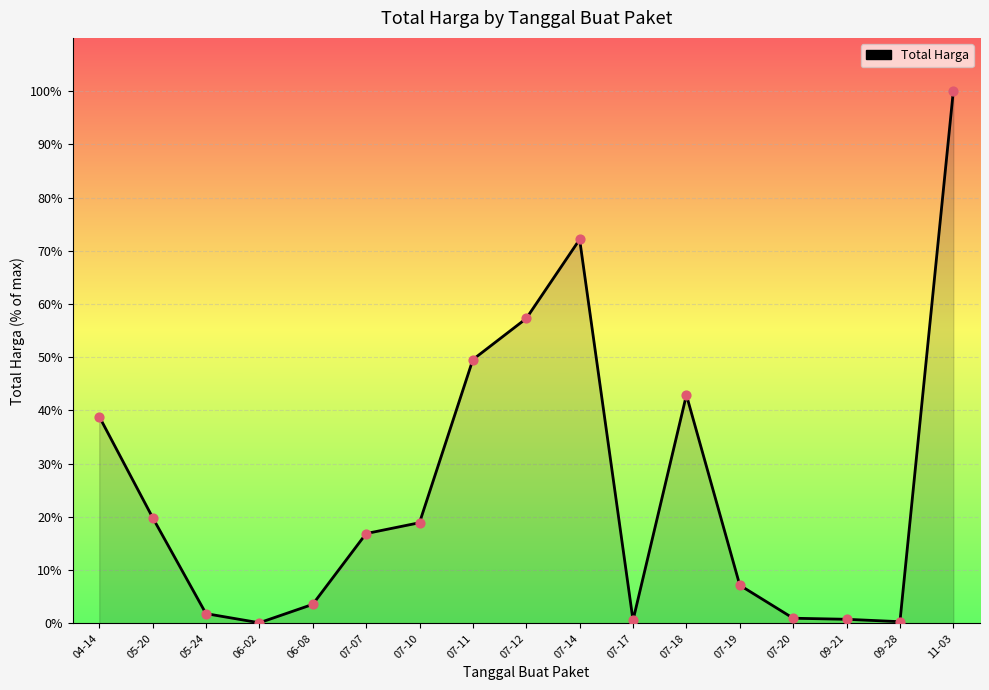

Which has a higher value, 07-11 or 07-20?

07-11